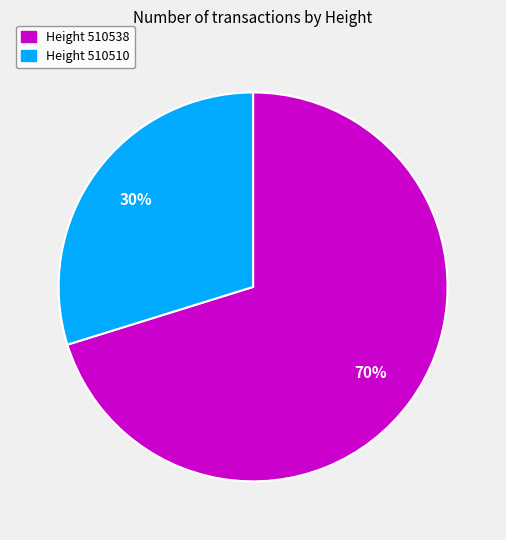

Is there a majority slice in this chart?

Yes